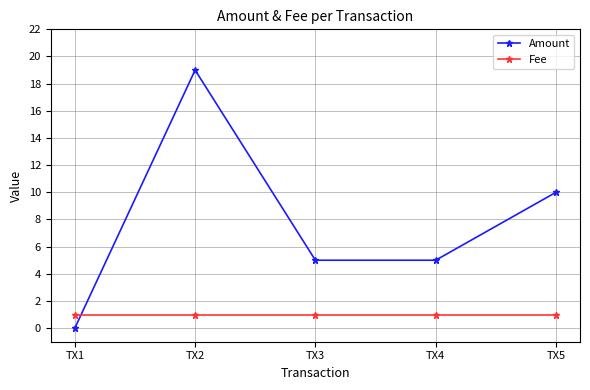

Reading left to right, transcribe all the data shown in this chart.

Amount: TX1=0	TX2=19	TX3=5	TX4=5	TX5=10
Fee: TX1=1	TX2=1	TX3=1	TX4=1	TX5=1